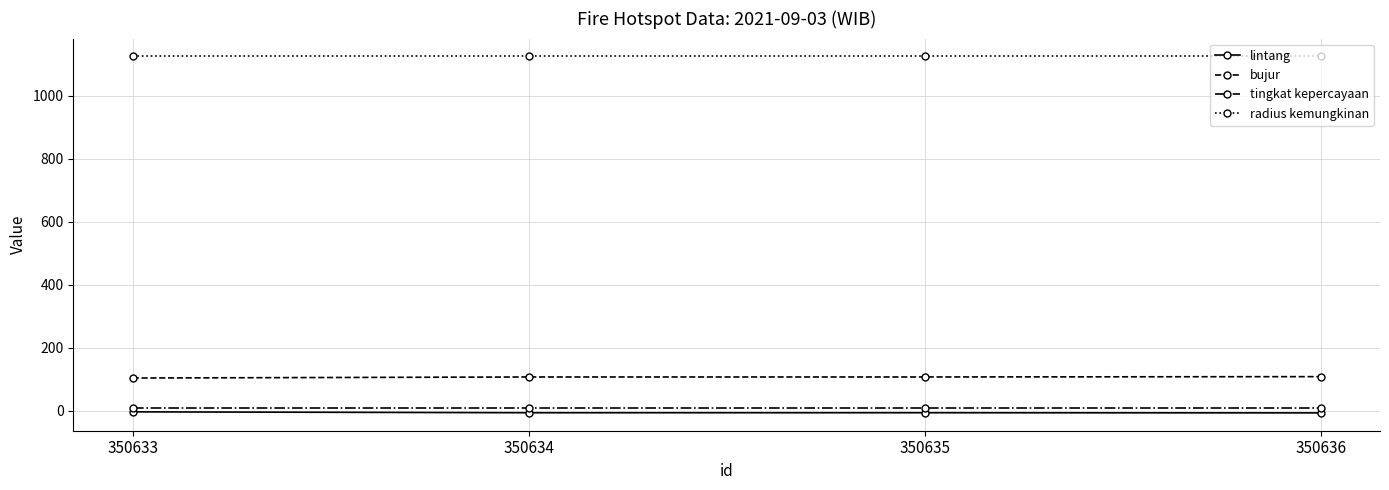

Is the value of lintang at 350636 greater than the value of radius kemungkinan at 350635?

No